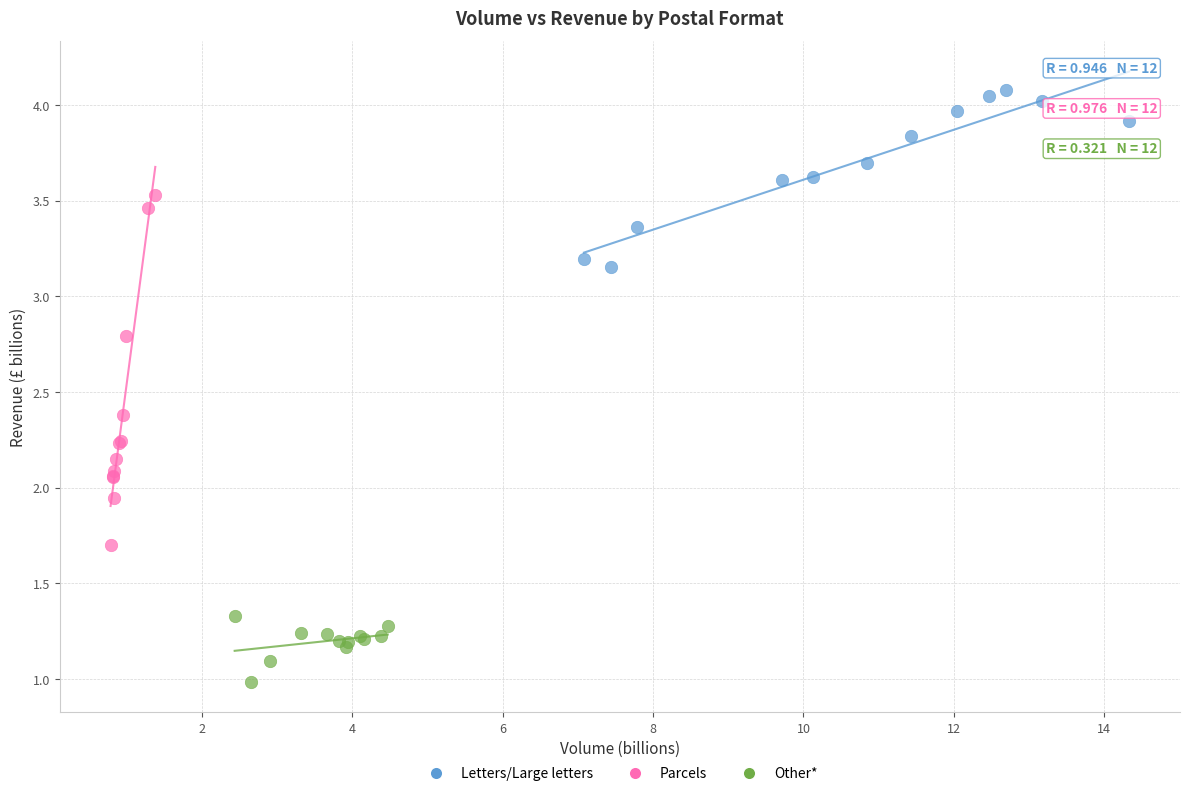

Which series reaches the maximum Y coordinate?

Letters/Large letters